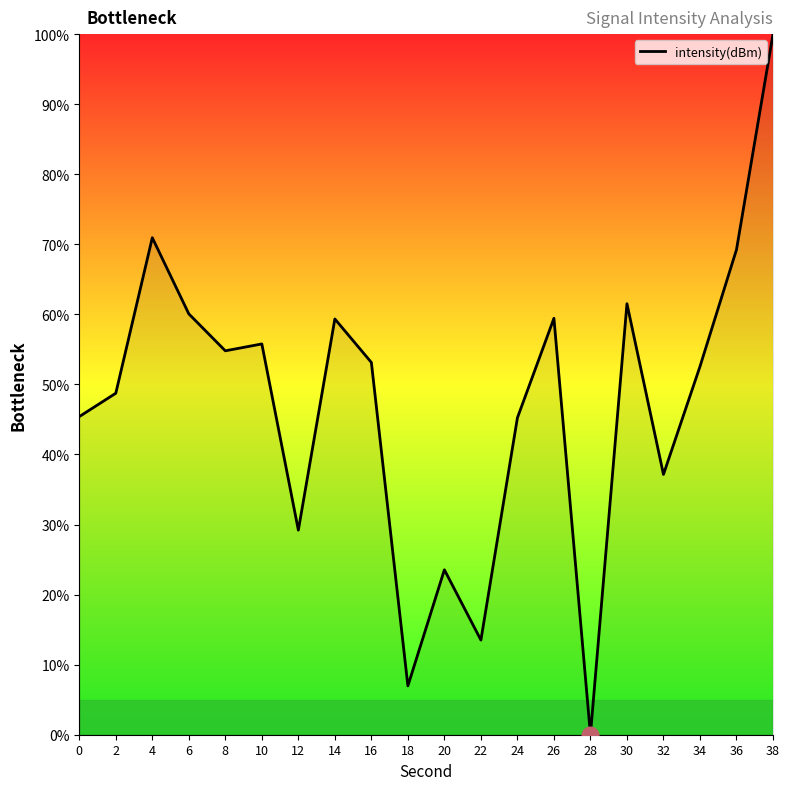

Where is the first local maximum?

4